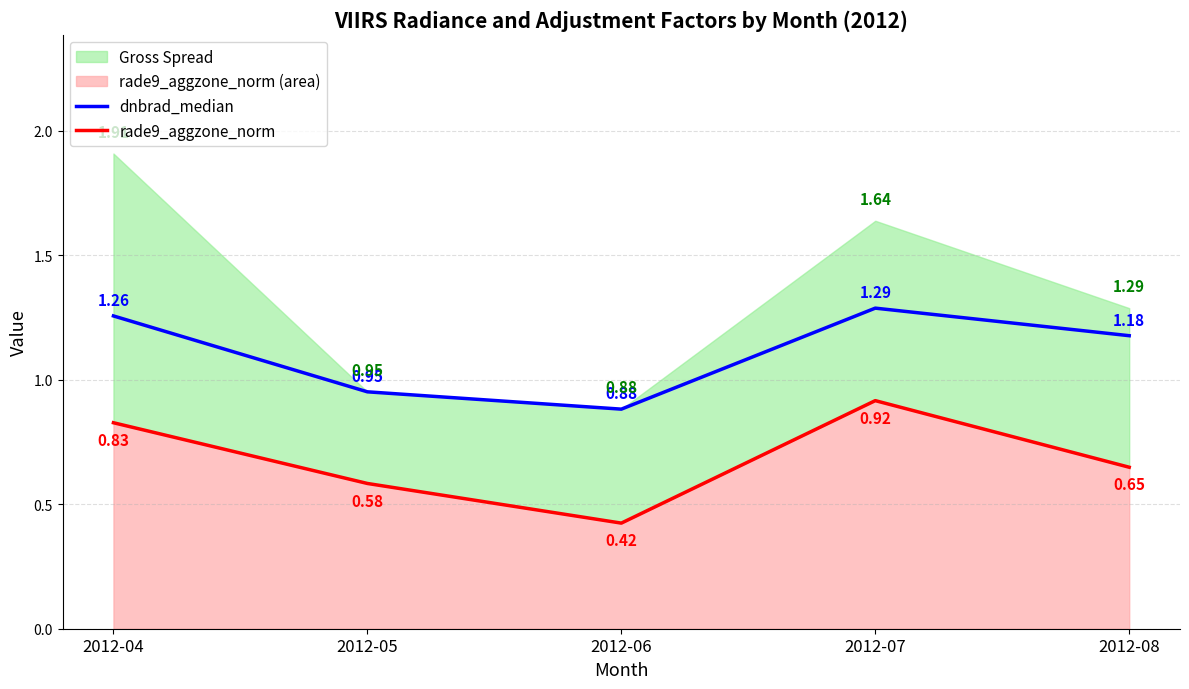

At which category does the chart reach its peak across all series?

2012-07